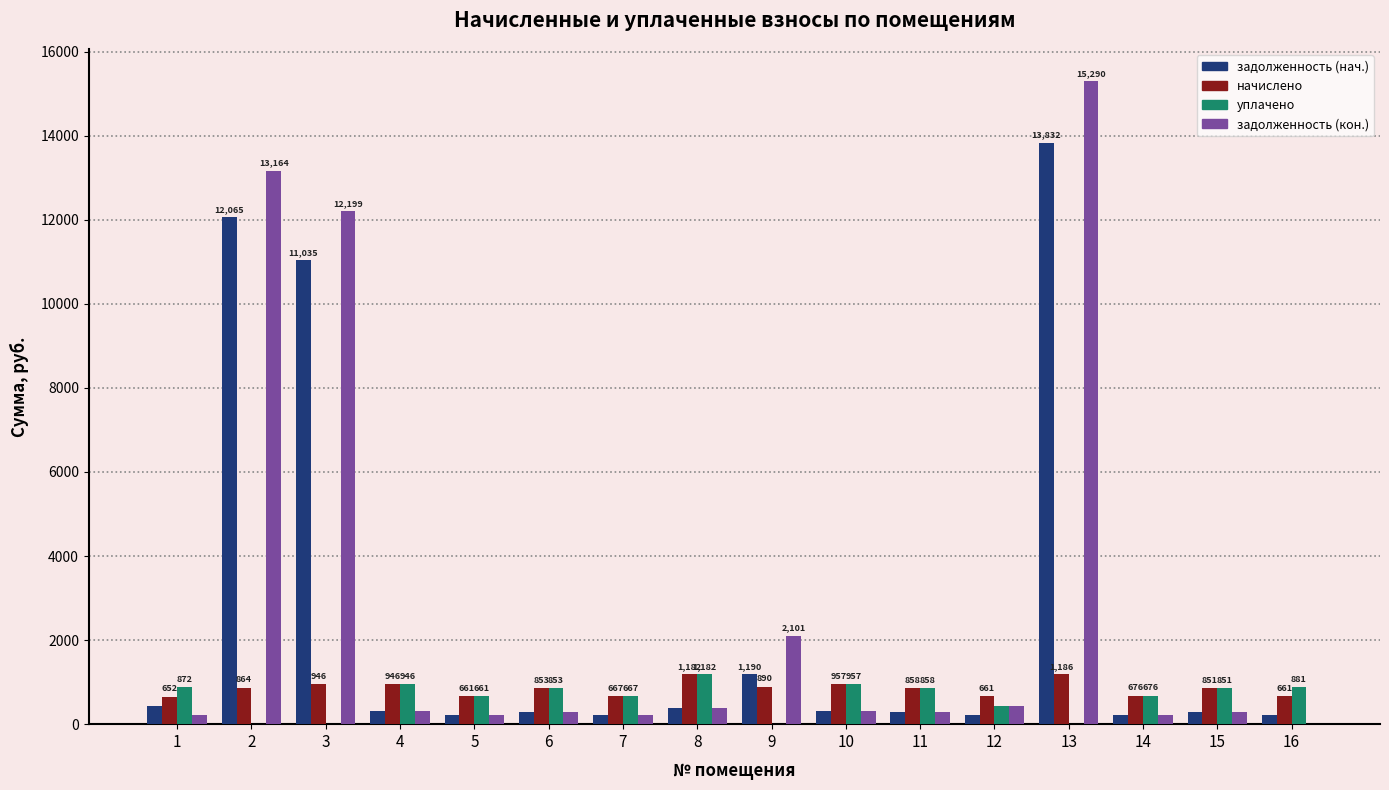

The задолженность (кон.) series shows 222.5 at 7. True or false?

True